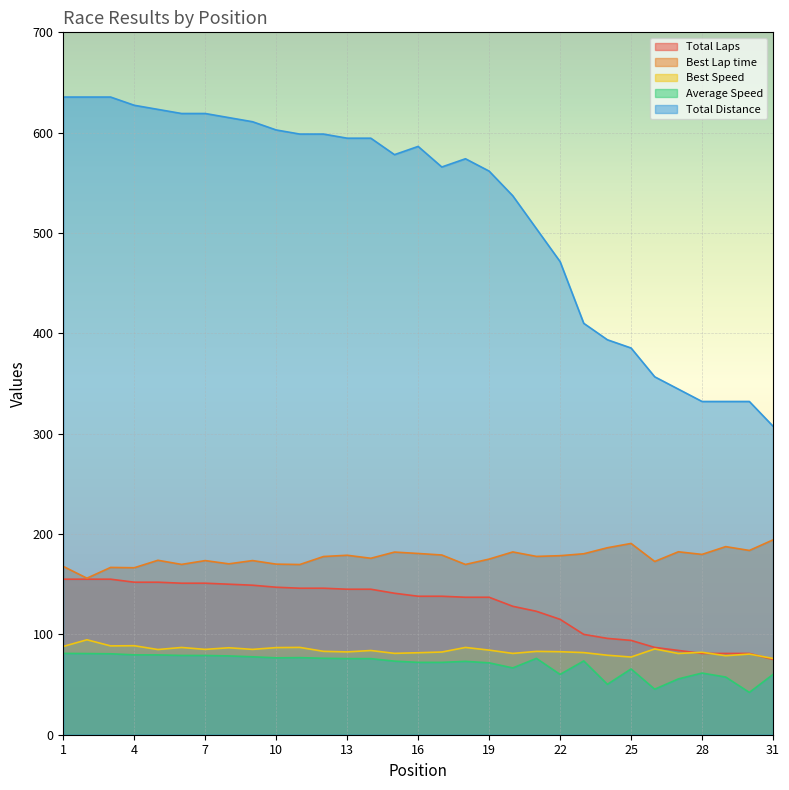

True or false: Total Laps and Best Lap time intersect in this chart.

False